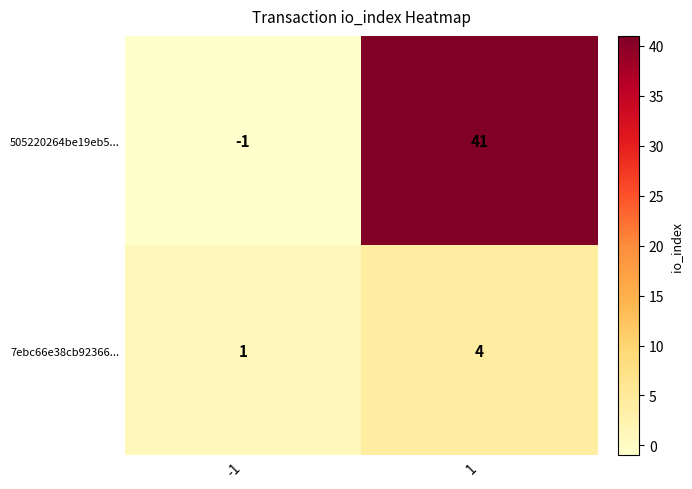

The 505220264be19eb5... series shows 41 at 1. True or false?

True